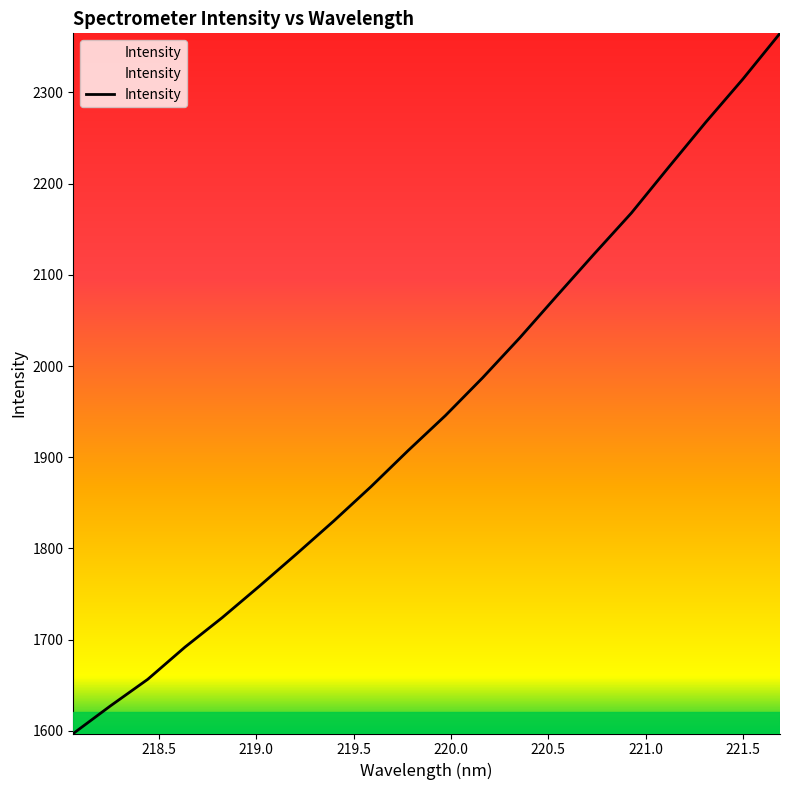

What is the difference between the maximum and minimum values?

767.8